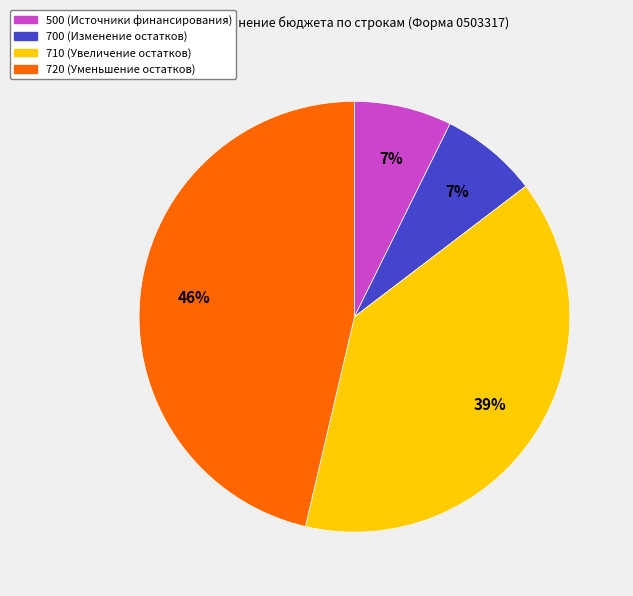

Is it true that 500 (Источники финансирования) is 22% of the pie?

False